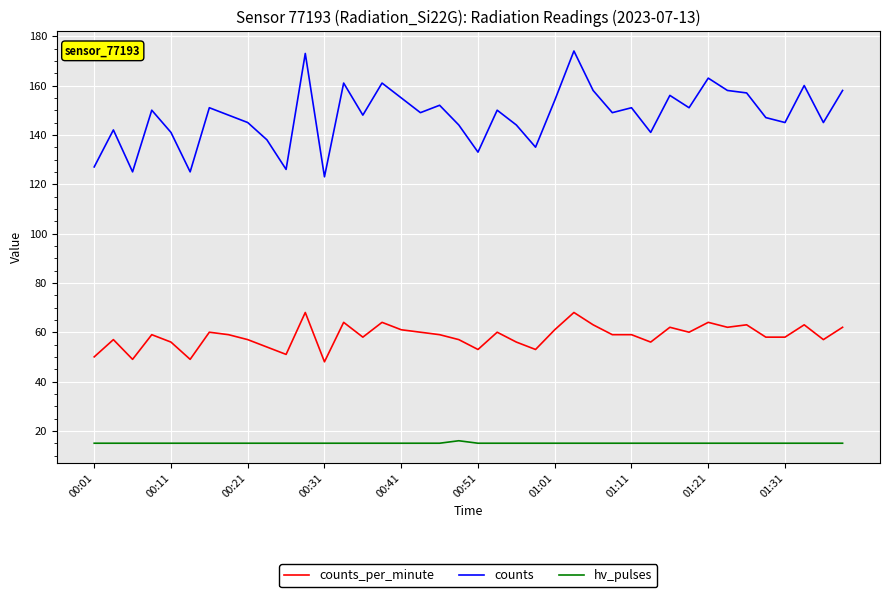

True or false: counts_per_minute and hv_pulses intersect in this chart.

False